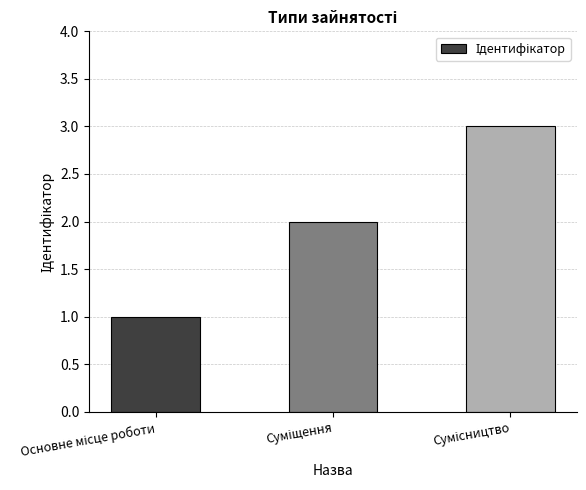

What is the maximum value shown in the chart?

3